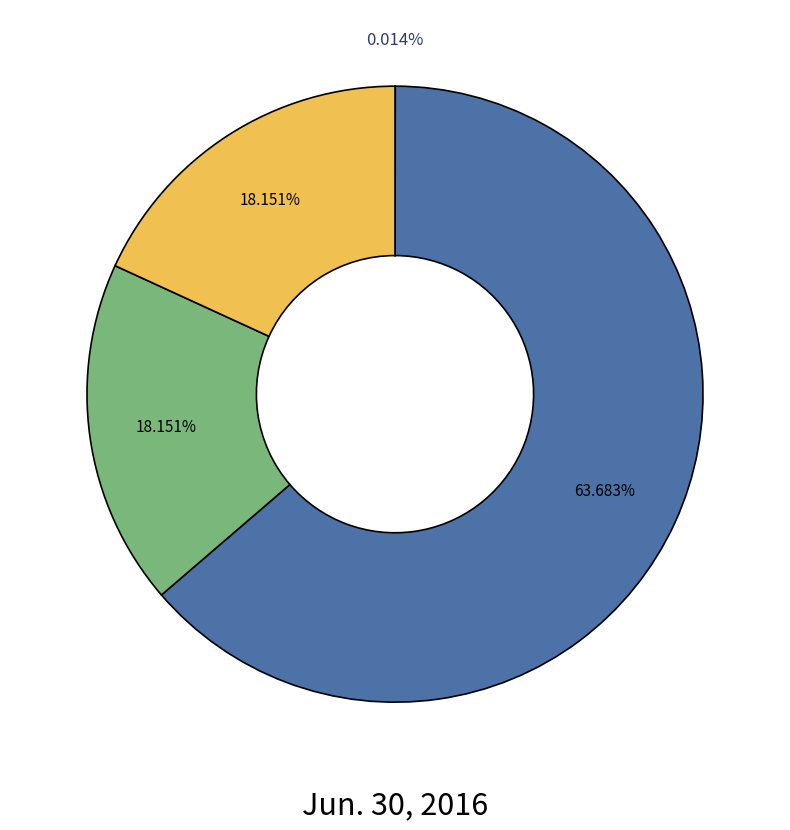

Does any single category account for the majority?

Yes